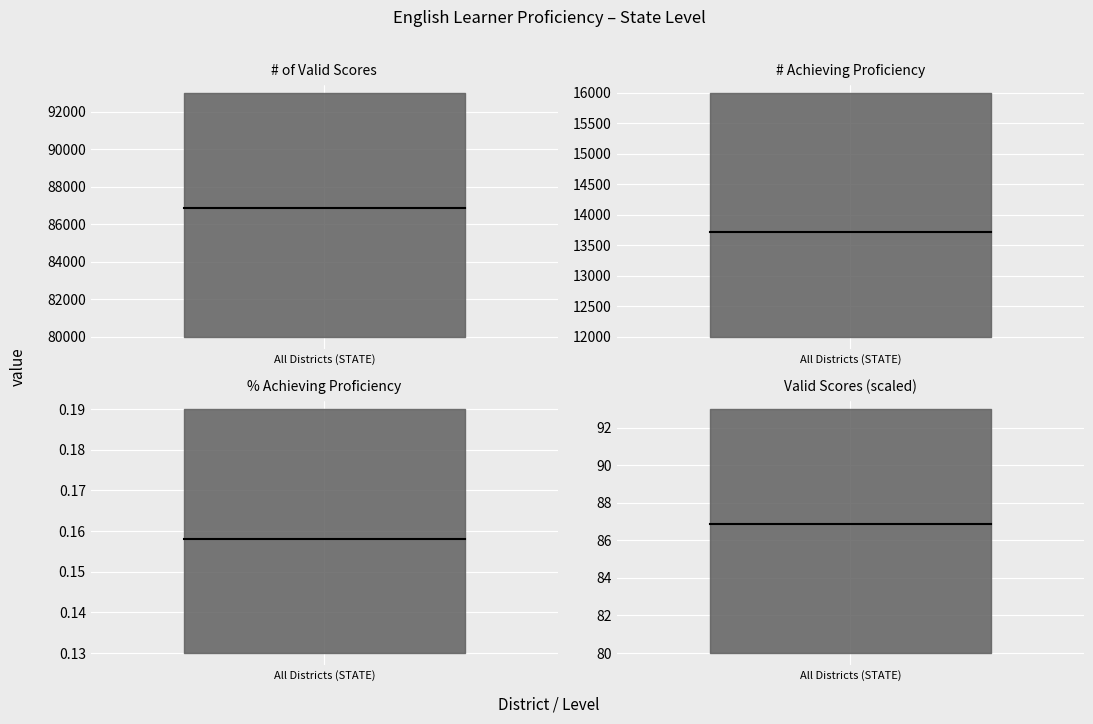

What are all the series names shown in the legend?

# of Valid Scores, # Achieving Proficiency, % Achieving Proficiency, Valid Scores (scaled)